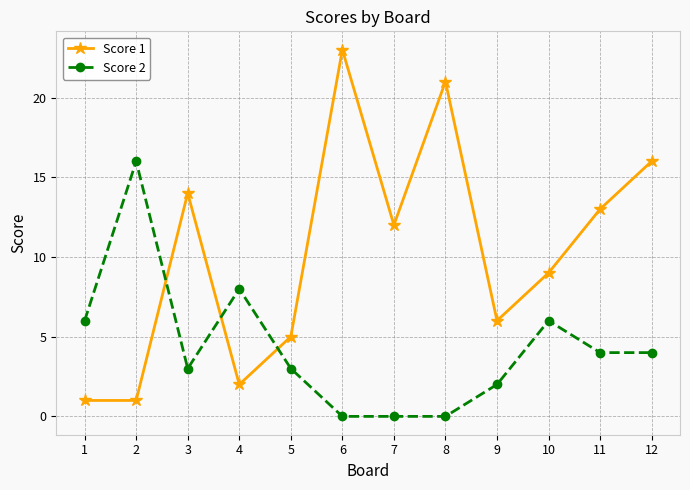

What are all the series names shown in the legend?

Score 1, Score 2